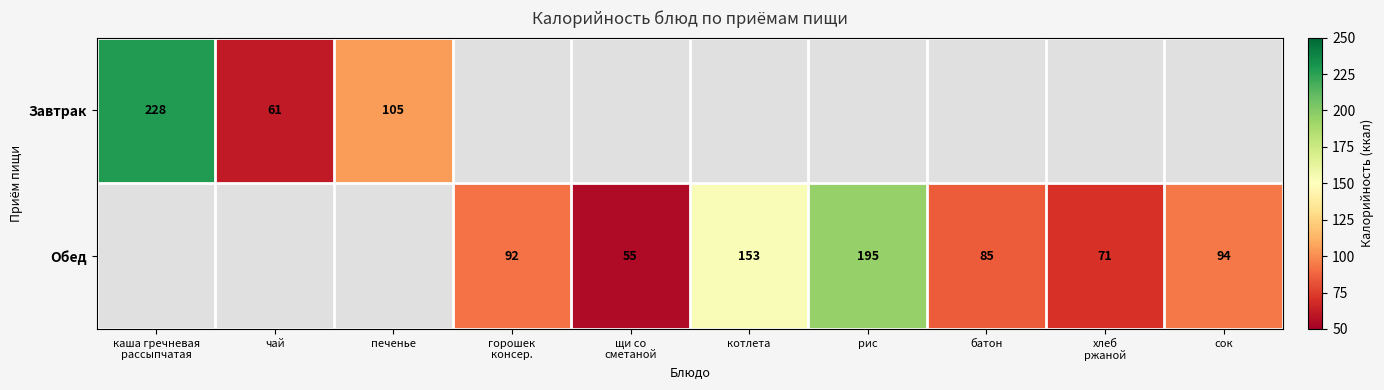

The Обед series shows 85 at батон. True or false?

True